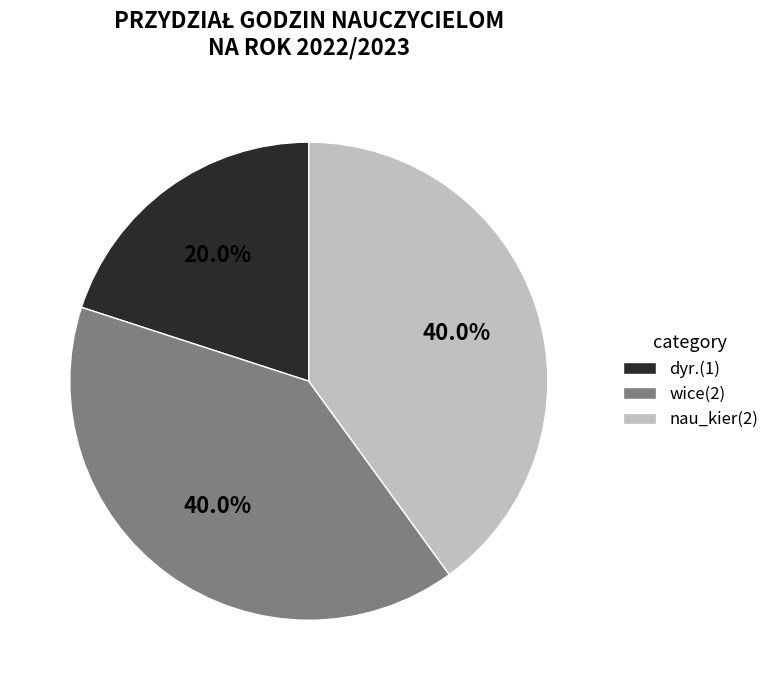

What portion of the pie excludes dyr.(1)?

80.0%